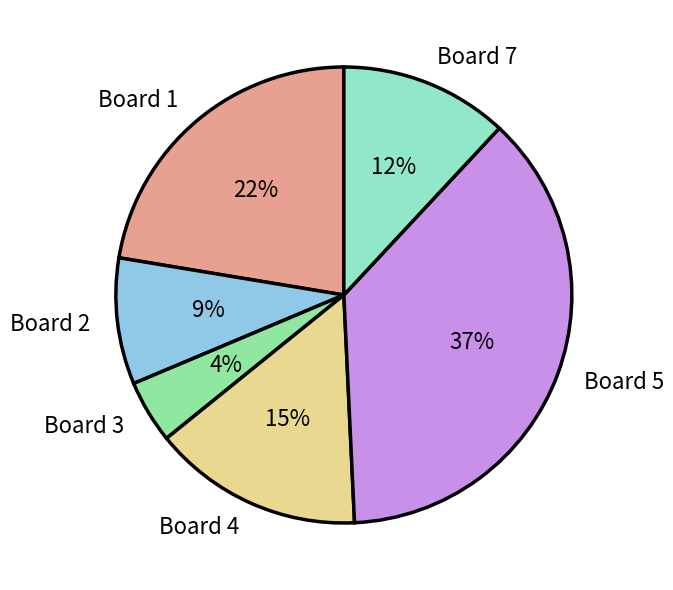

Do Board 4 and Board 5 together represent more than half of the pie?

Yes